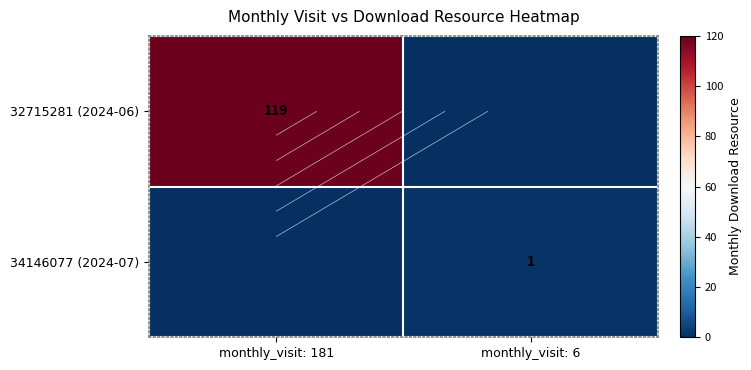

Which label corresponds to the largest value in the chart?

monthly_visit: 181